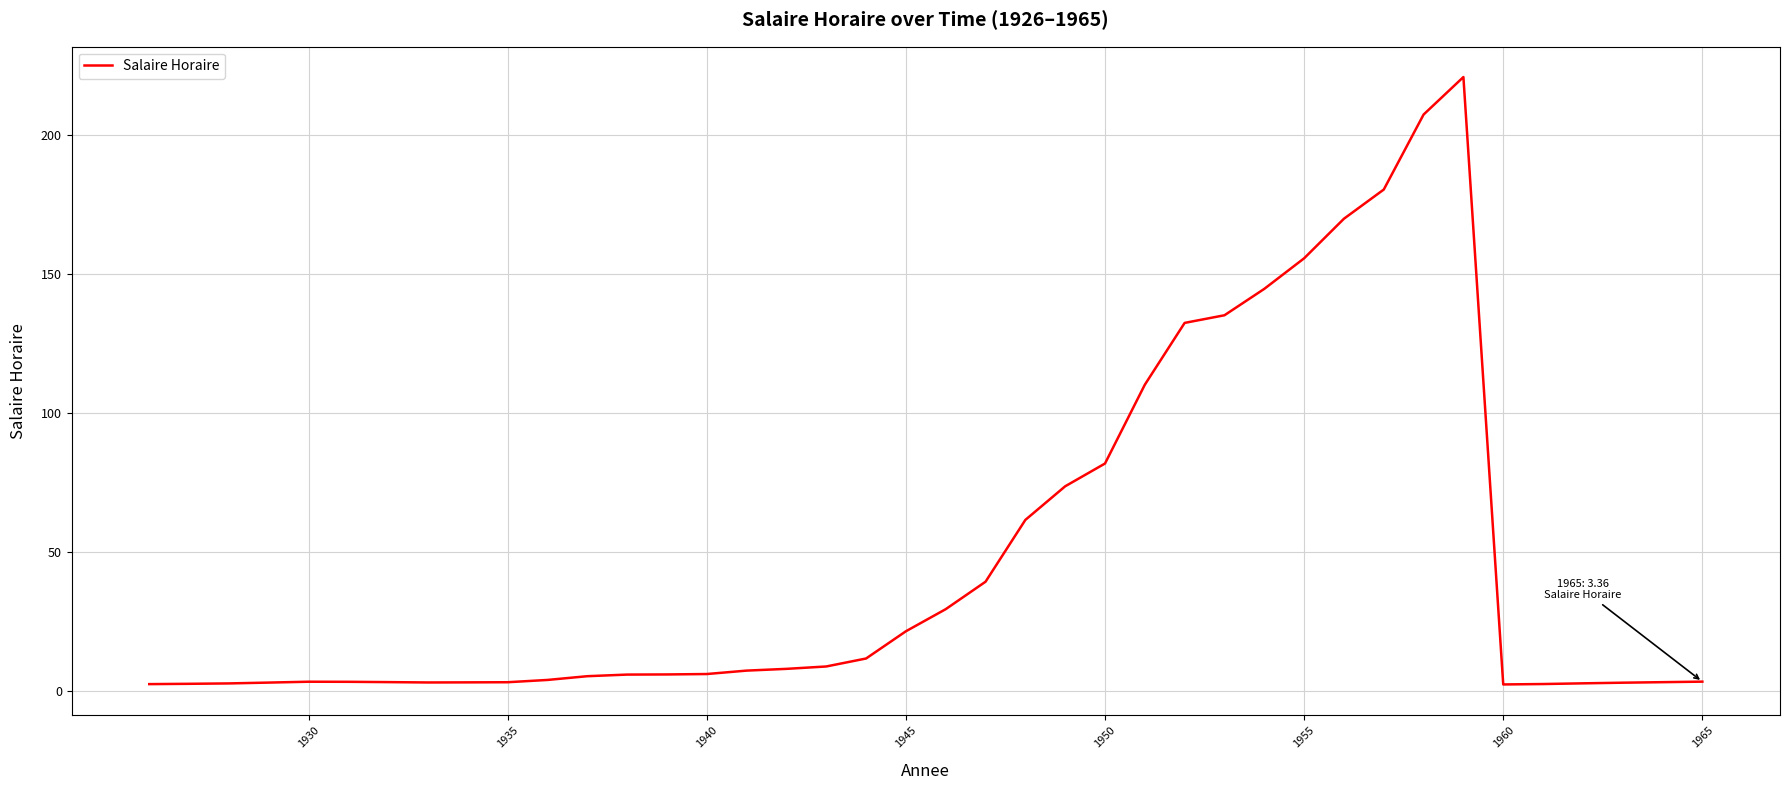

What is the maximum value shown in the chart?

221.0